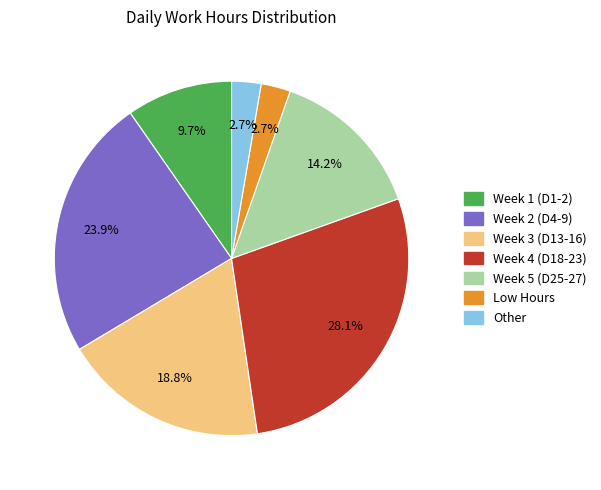

Approximately how many times larger is the value at Week 3 (D13-16) compared to Week 2 (D4-9)?

0.8